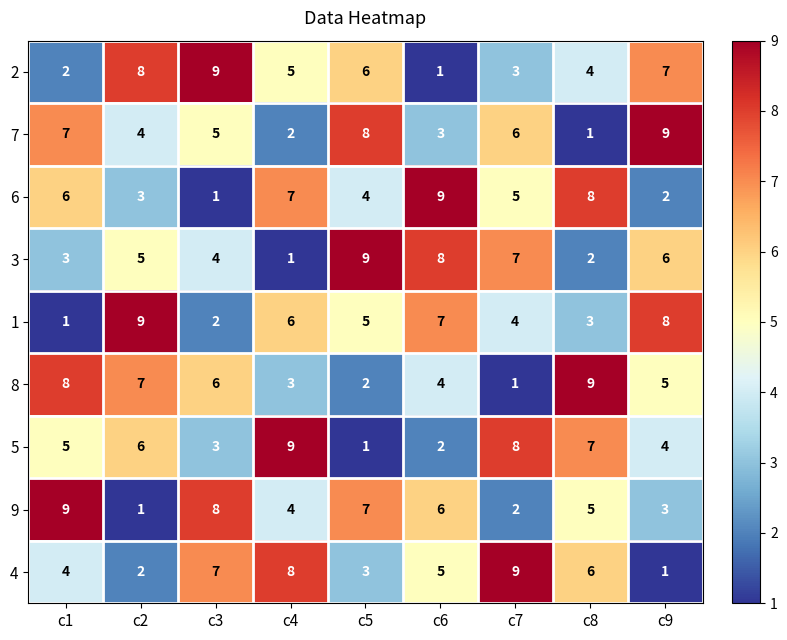

How many values in the 8 series are below 5?

4